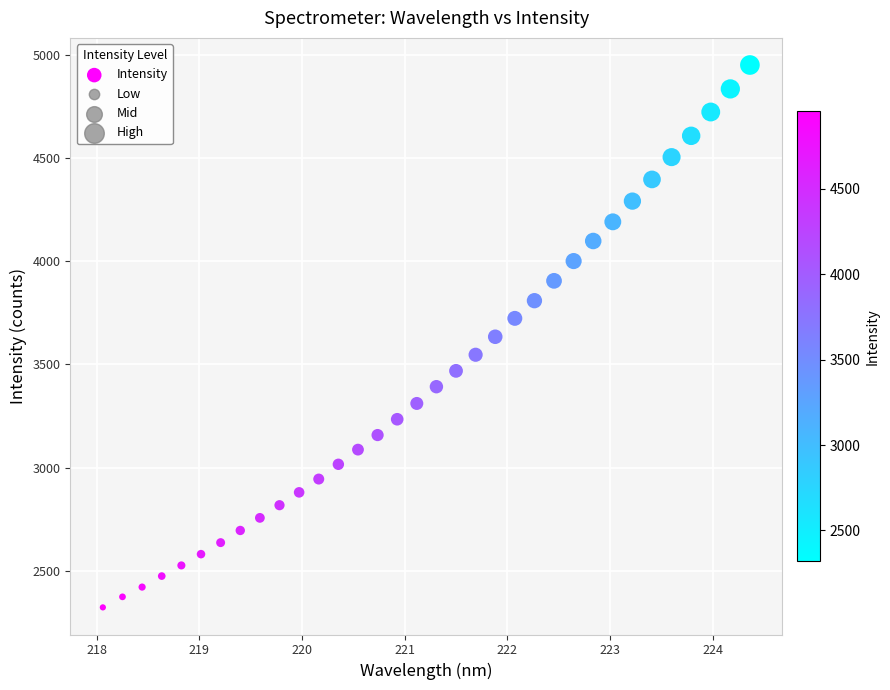

What is the range of X values (max minus min)?

6.3